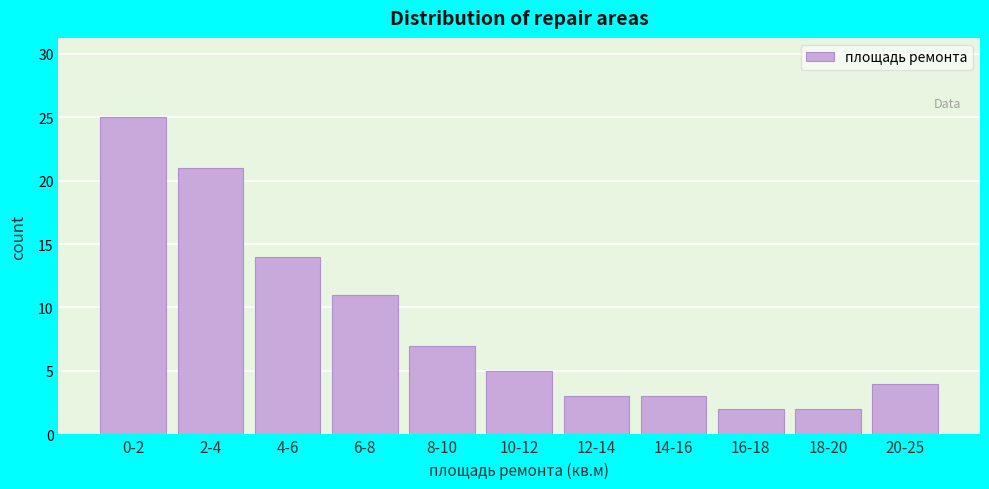

Reading left to right, extract all data points from this chart.

0-2=25	2-4=21	4-6=14	6-8=11	8-10=7	10-12=5	12-14=3	14-16=3	16-18=2	18-20=2	20-25=4